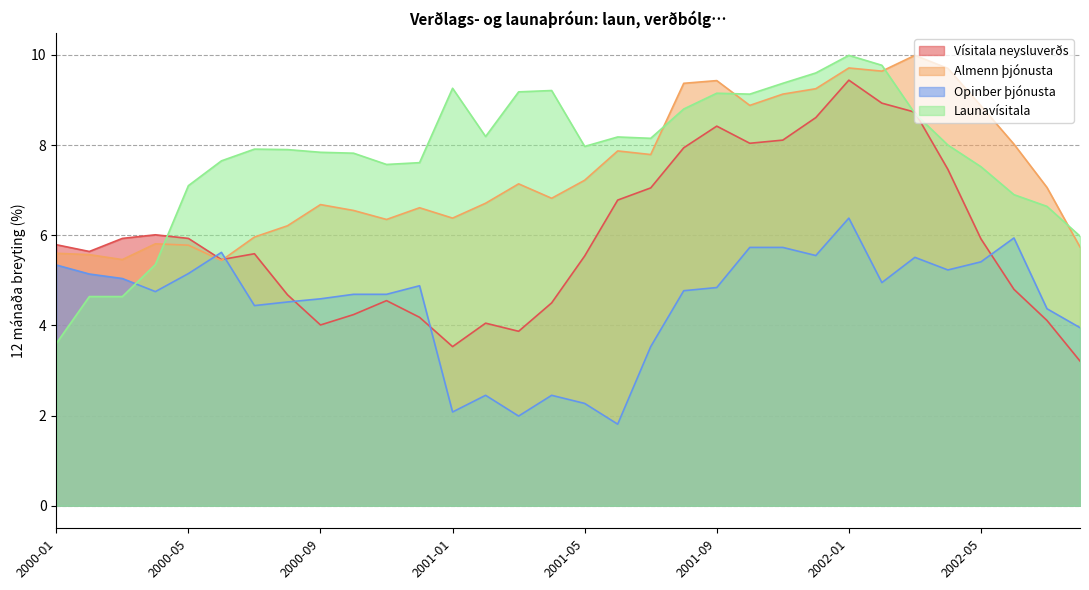

Rank the categories by Almenn þjónusta value from highest to lowest.

2002-03, 2002-01, 2002-04, 2002-02, 2001-09, 2001-08, 2001-12, 2001-11, 2001-10, 2002-05, 2002-06, 2001-06, 2001-07, 2001-05, 2001-03, 2002-07, 2001-04, 2001-02, 2000-09, 2000-12, 2000-10, 2001-01, 2000-11, 2000-08, 2000-07, 2000-04, 2000-05, 2002-08, 2000-01, 2000-02, 2000-03, 2000-06